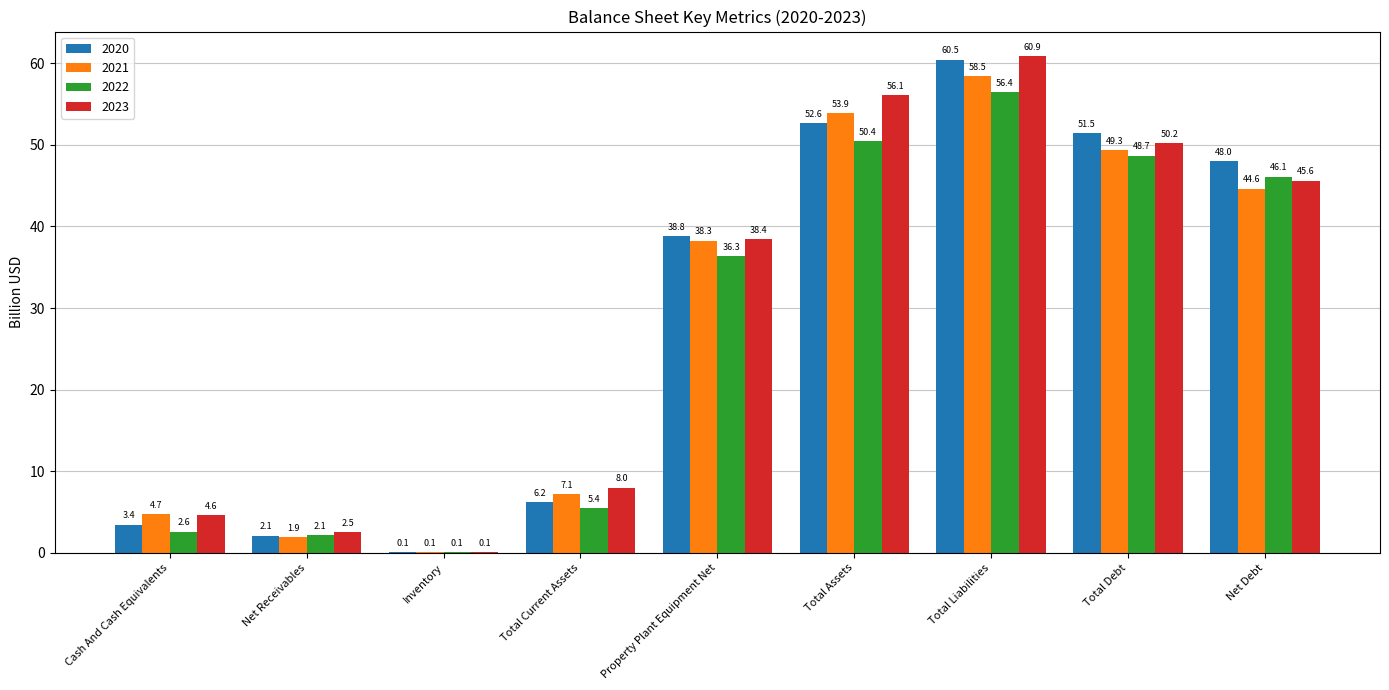

Does the chart contain stacked bars?

No